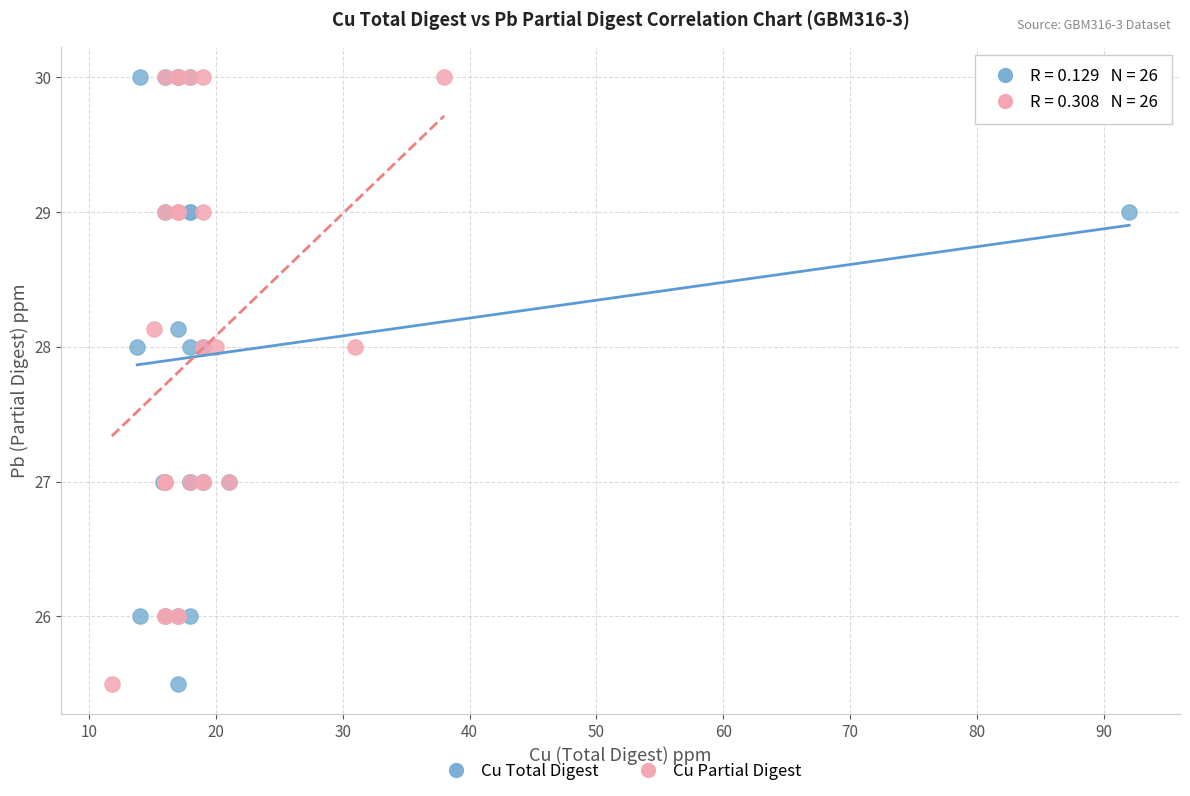

What are all the series names shown in the legend?

Cu Total Digest, Cu Partial Digest